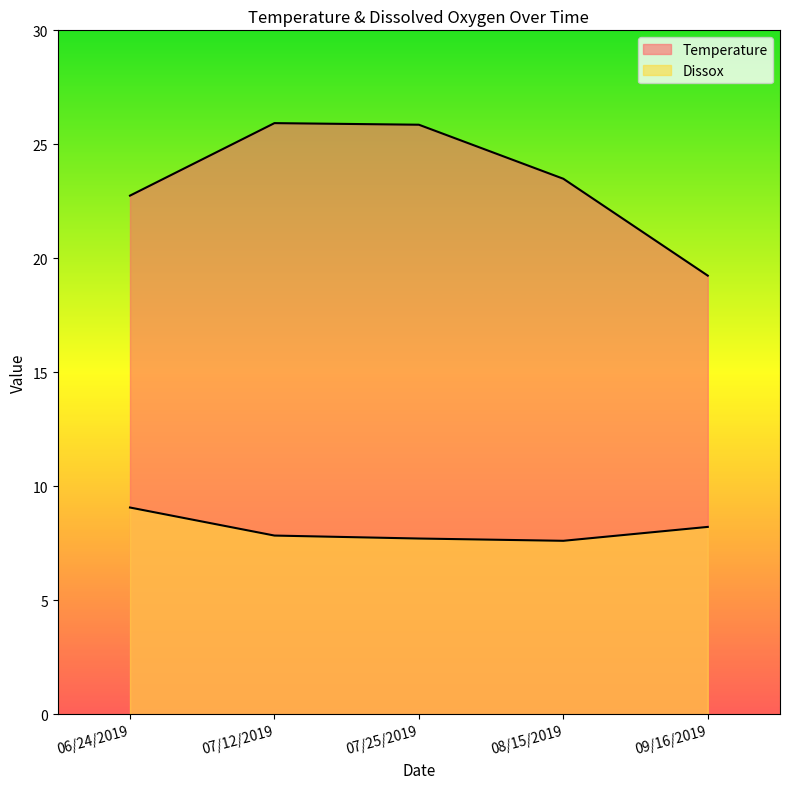

What are all the series names shown in the legend?

Temperature, Dissox